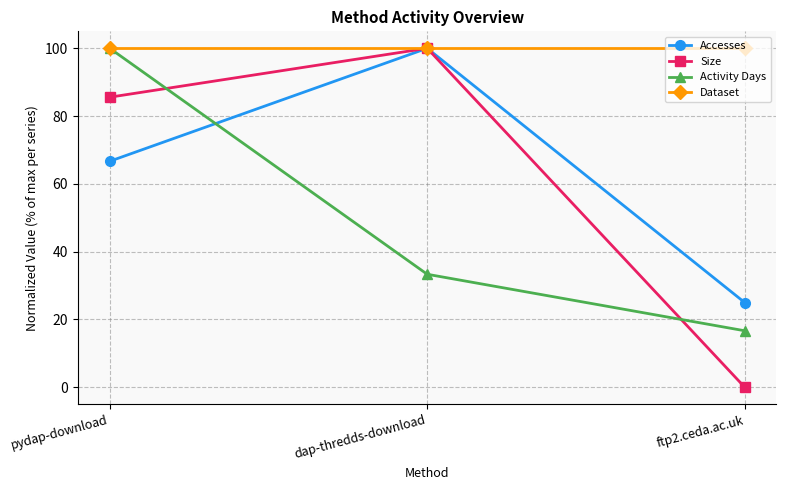

The value of Accesses at dap-thredds-download is 141.1. True or false?

False